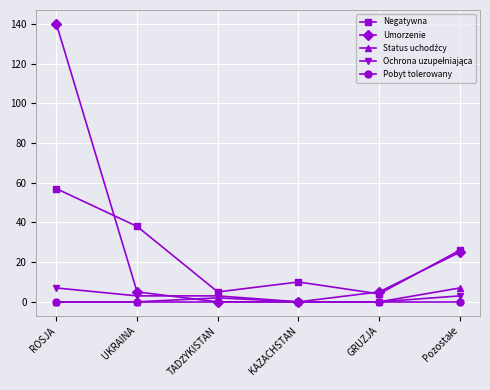

What is the difference between the second highest and minimum values in the Negatywna series?

34